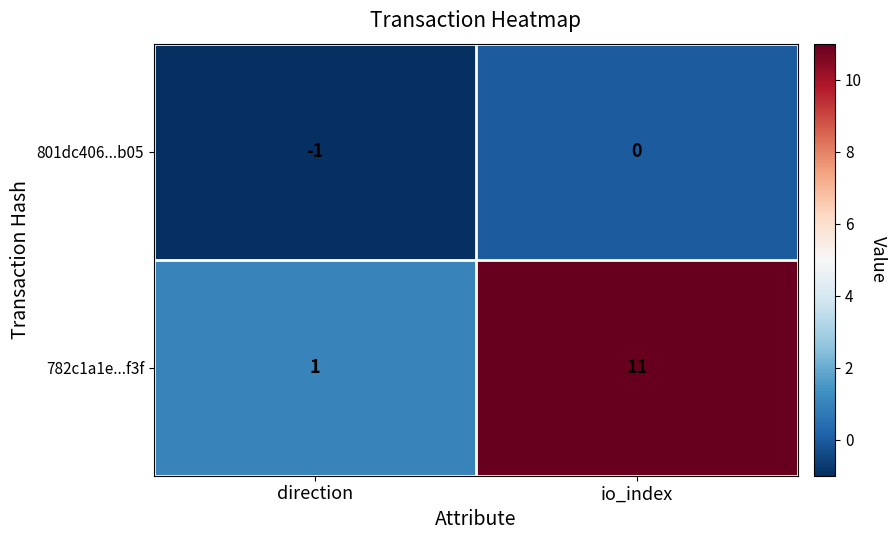

Is it true that 782c1a1e...f3f equals 1 at direction?

True